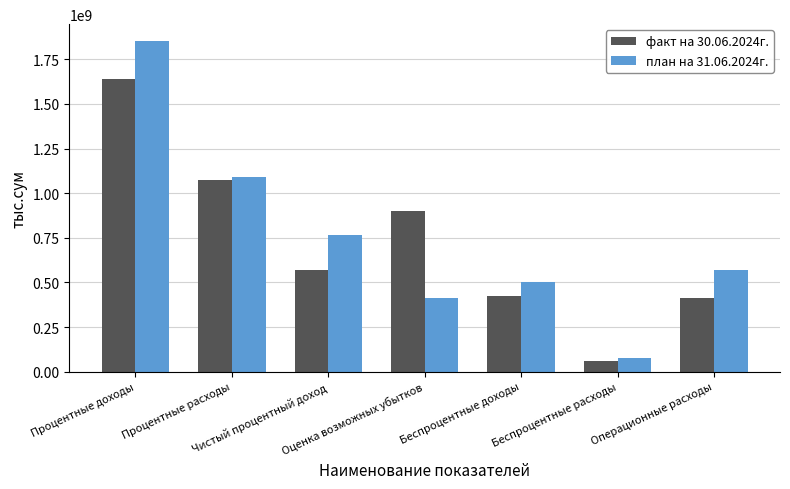

What is the value of the план на 31.06.2024г. bar at the 7th from the left?

567854325.5